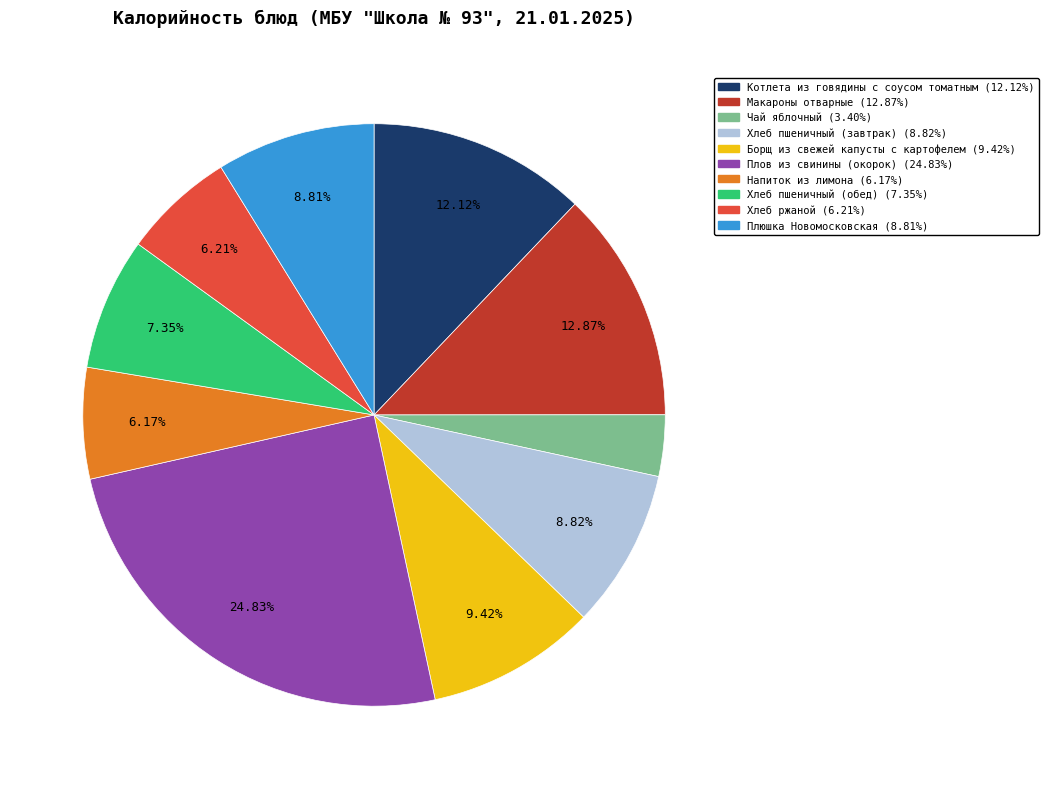

Which has a higher value, Чай яблочный or Хлеб ржаной?

Хлеб ржаной